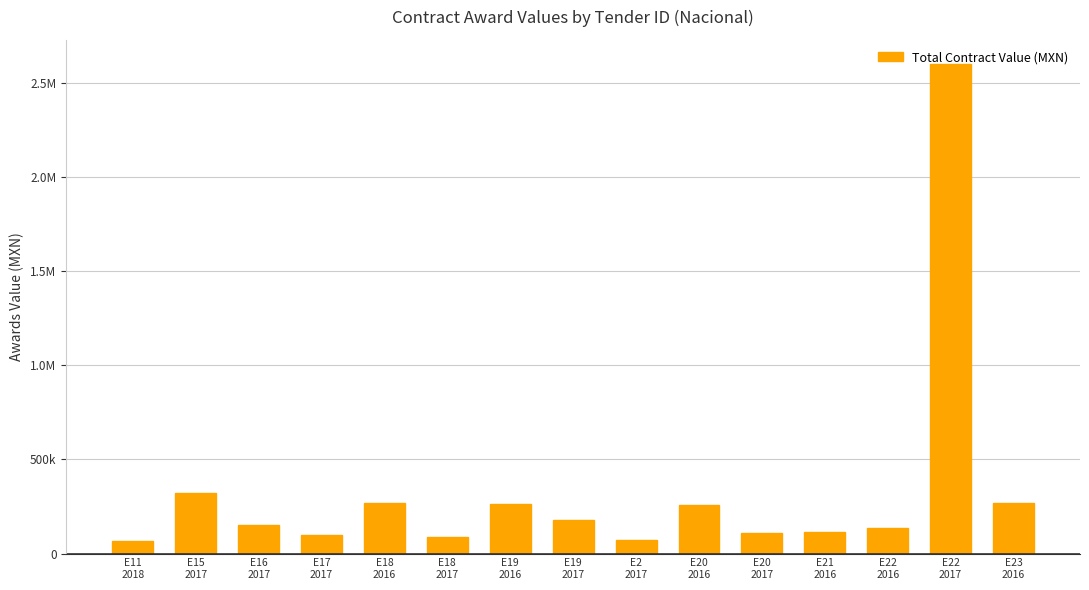

What is the label of the 13th bar from the right?

E16
2017